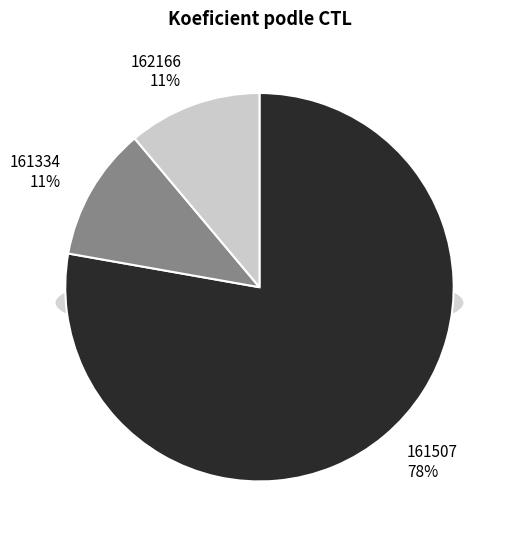

True or false: 161334 accounts for 2% of the total.

False